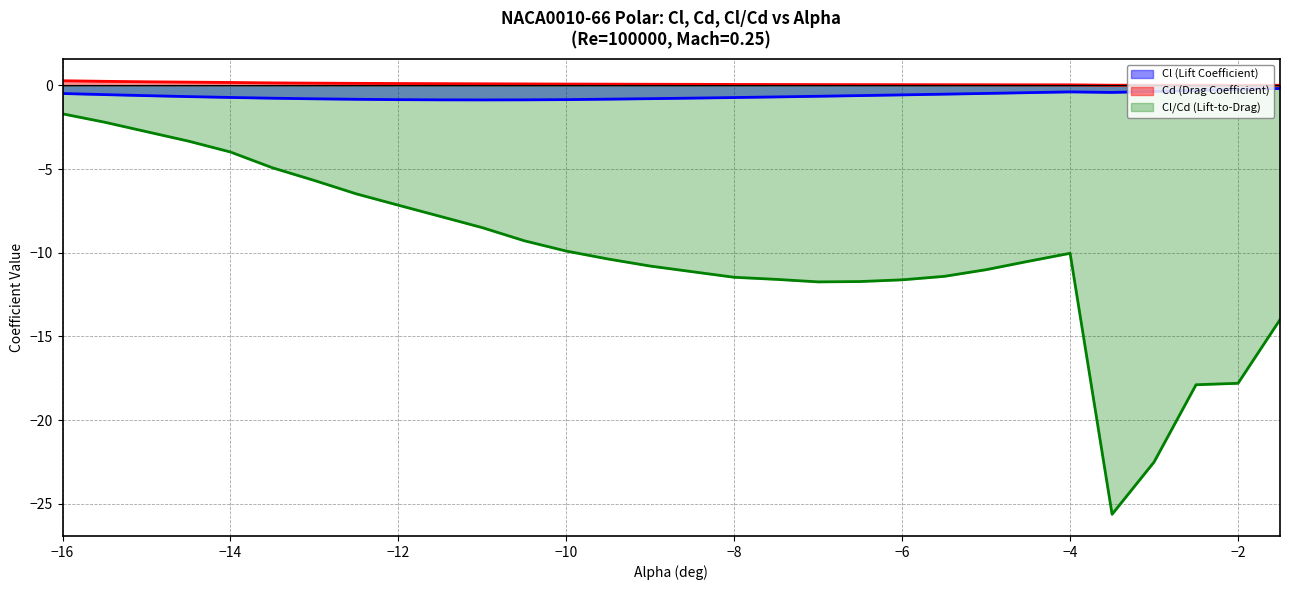

Which has a higher value, -7 or -13?

-7